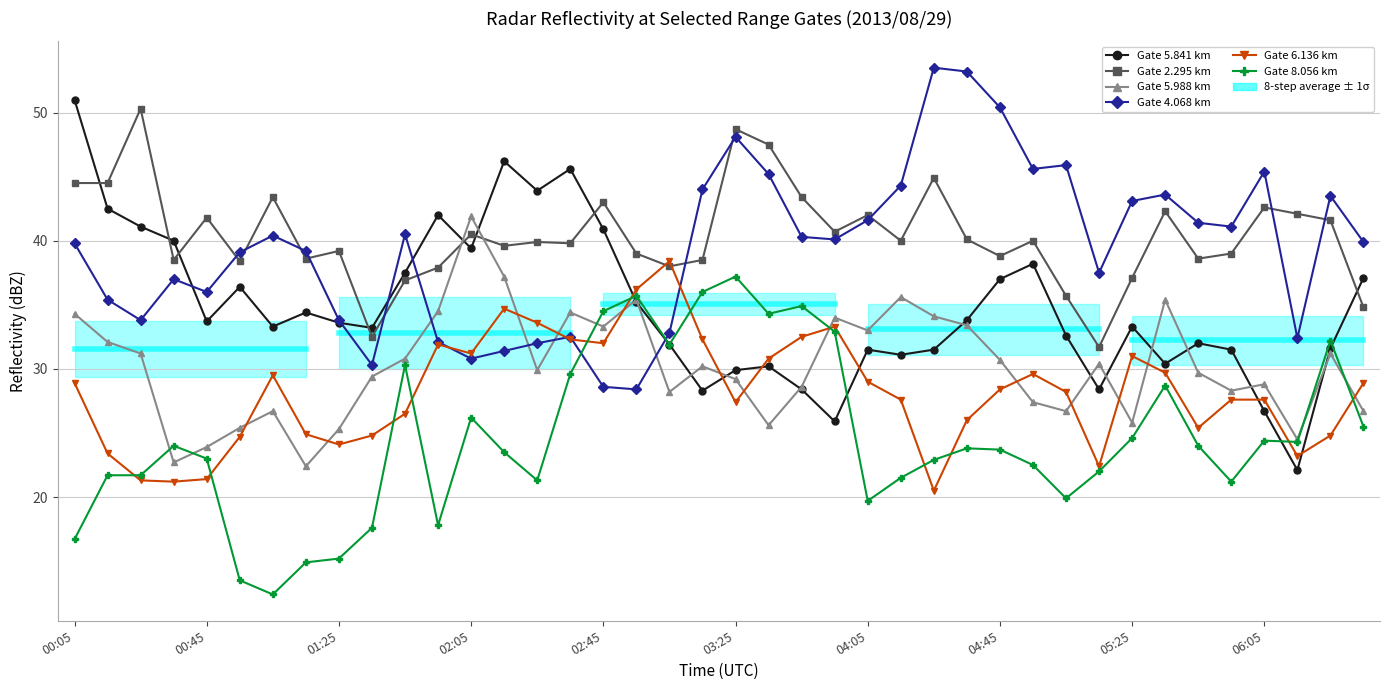

What is the difference between the Range 5.841 km values at 28 and 02:05?

3.0